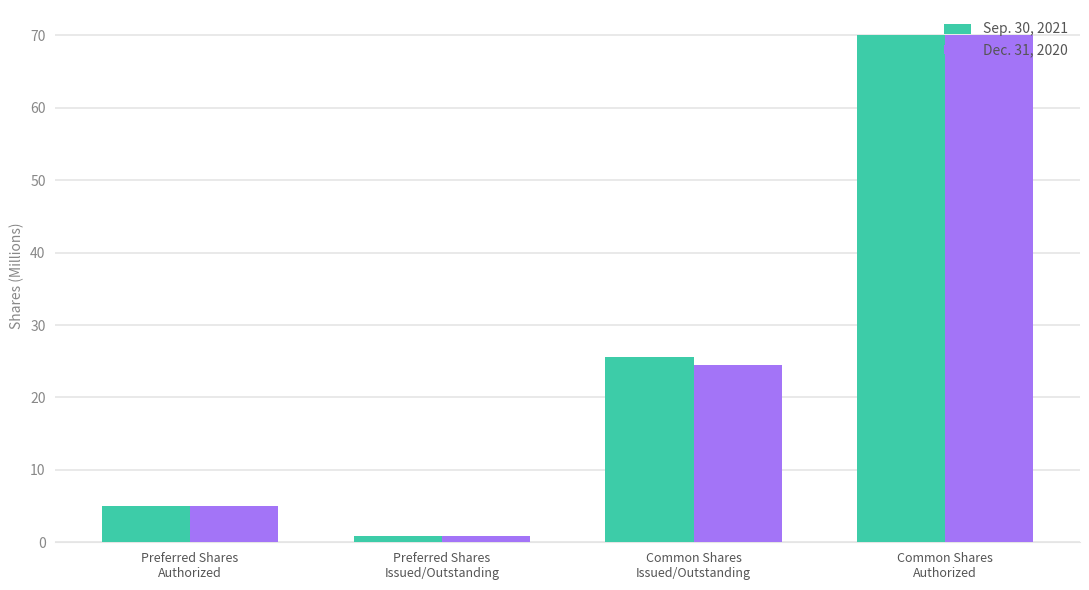

What is the maximum value for Sep. 30, 2021?

70.0